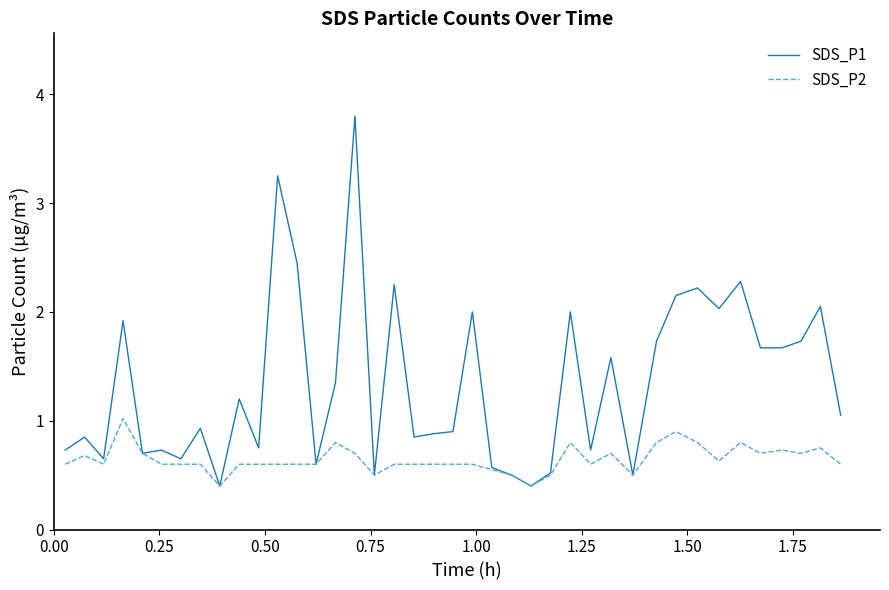

What is the sum of all SDS_P1 values?

53.7